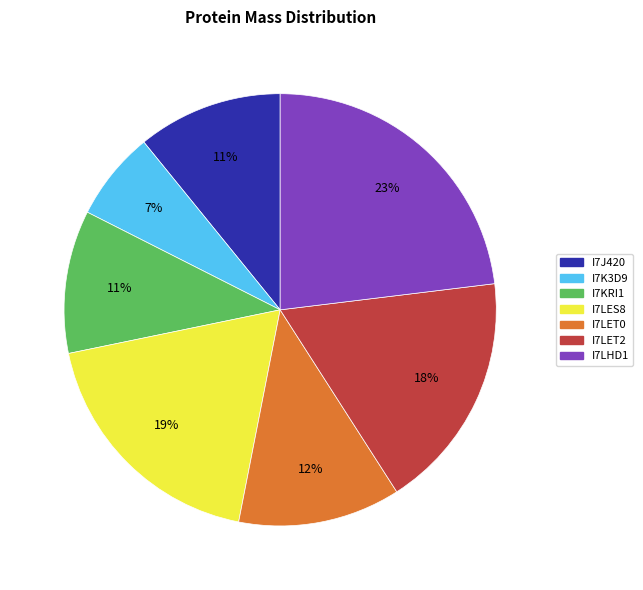

Do I7K3D9 and I7J420 together represent more than half of the pie?

No